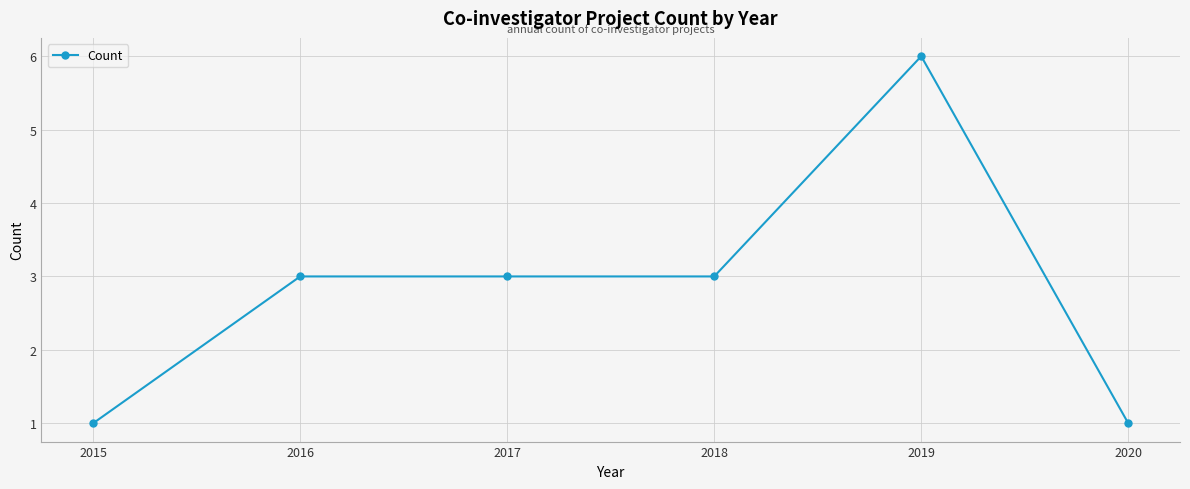

At which category does the chart reach its peak across all series?

2019